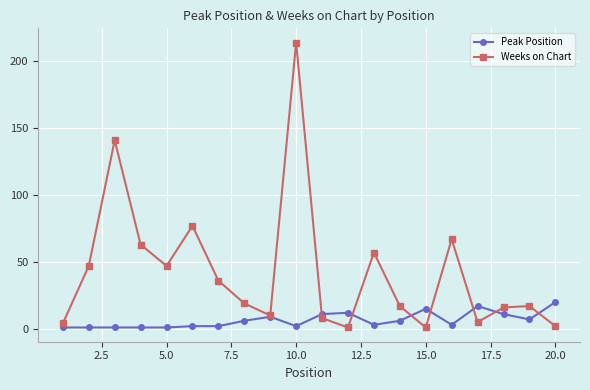

Reading right to left, extract all data points from this chart.

Peak Position: 20	7	11	17	3	15	6	3	12	11	2	9	6	2	2	1	1	1	1	1
Weeks on Chart: 2	17	16	5	67	1	17	57	1	8	214	10	19	36	77	47	63	141	47	4